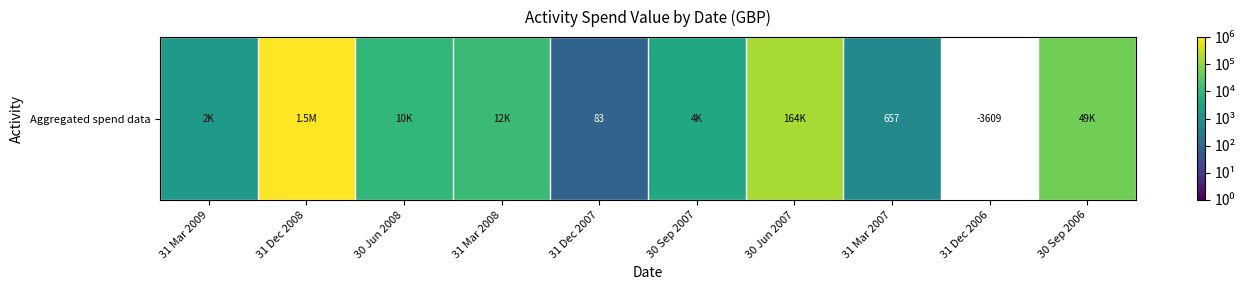

Between 31 Dec 2008 and 31 Dec 2007, which is larger?

31 Dec 2008